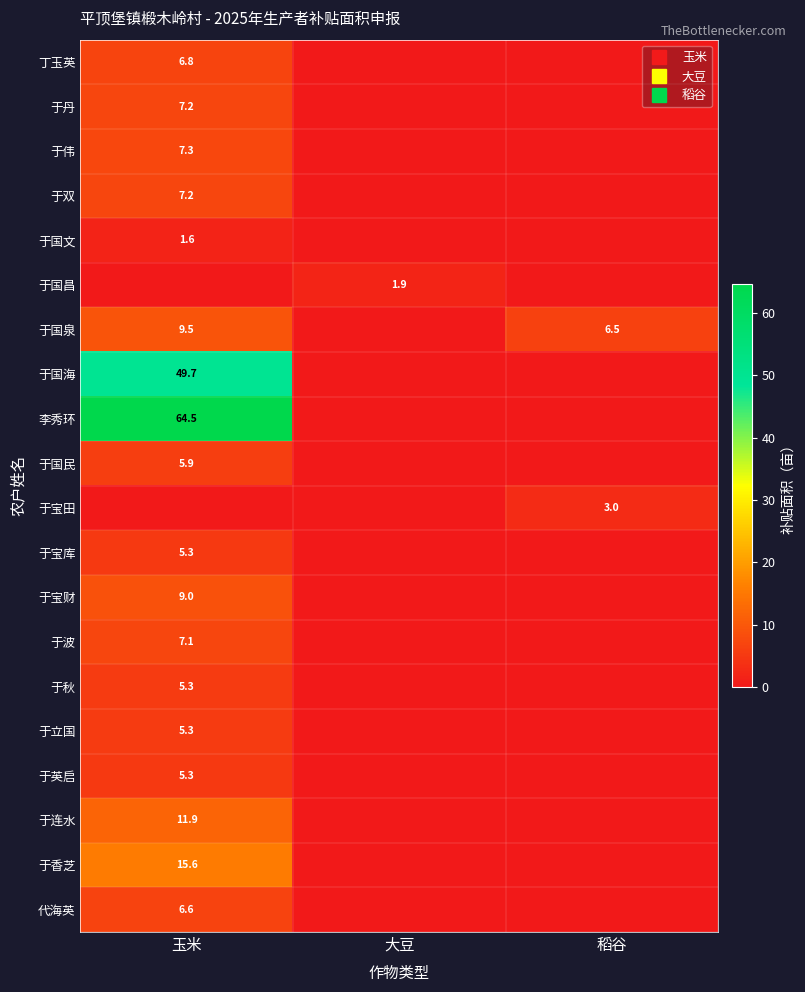

How many data points in 于宝库 are above 0?

1